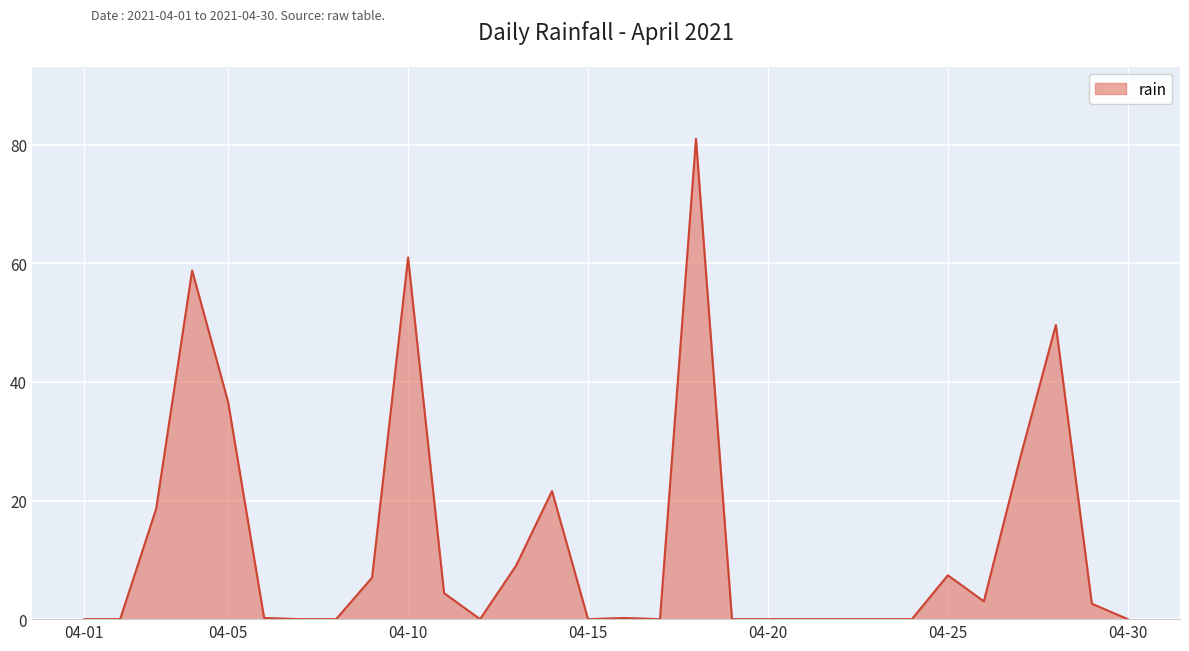

Count the number of categories in the chart.

30